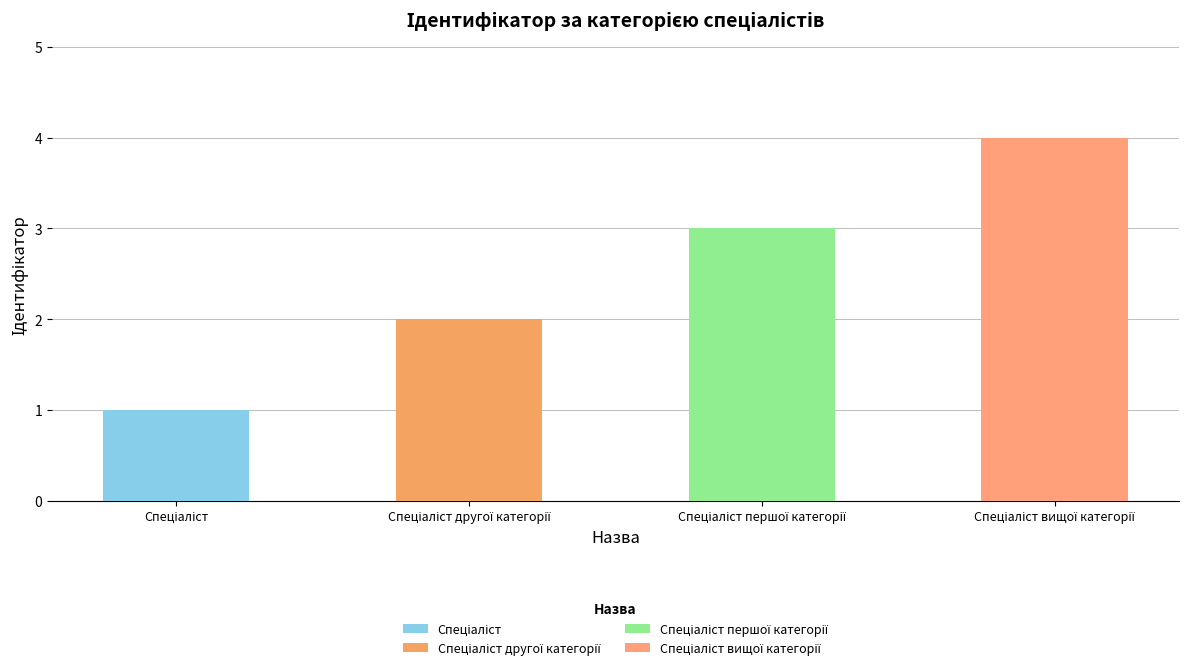

Rank the categories by value from highest to lowest.

Спеціаліст вищої категорії, Спеціаліст першої категорії, Спеціаліст другої категорії, Спеціаліст